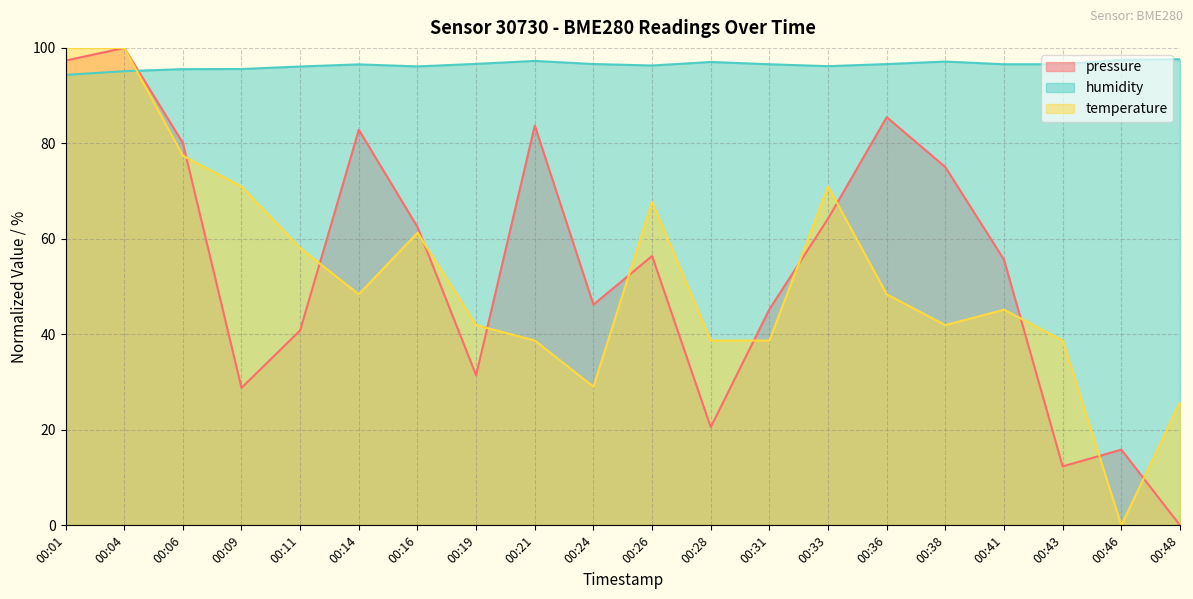

What is the value of the pressure point at the 15th from the left?

85.5